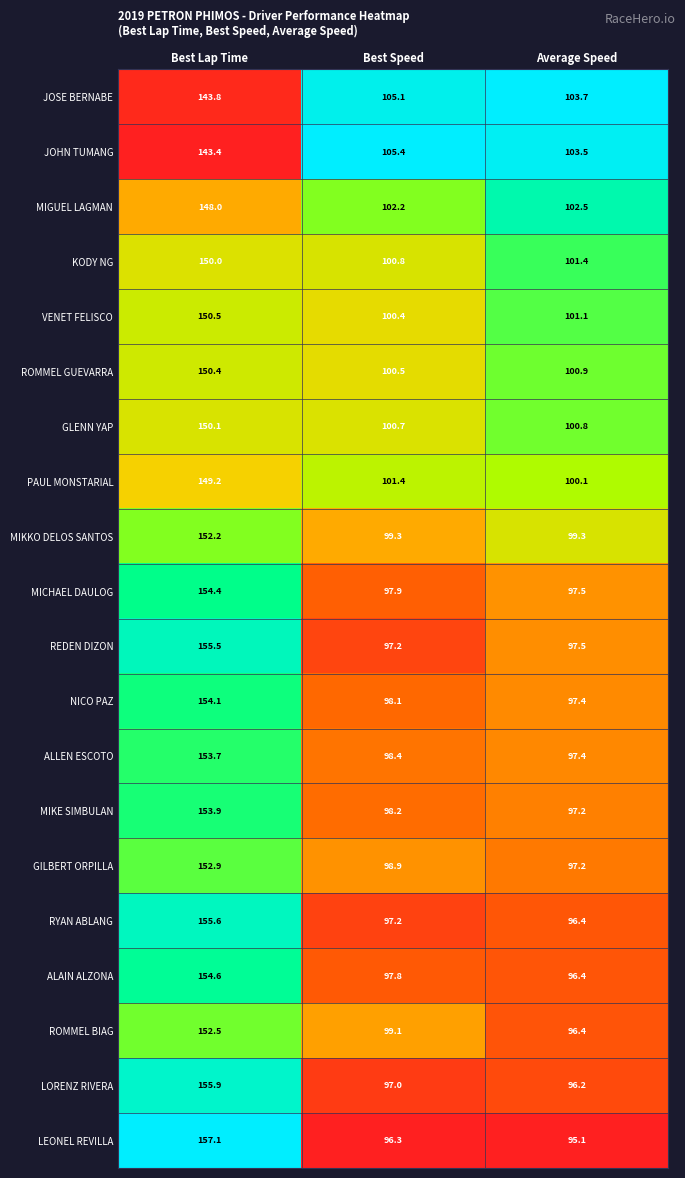

Which category has the lowest value in the PAUL MONSTARIAL series?

Average Speed